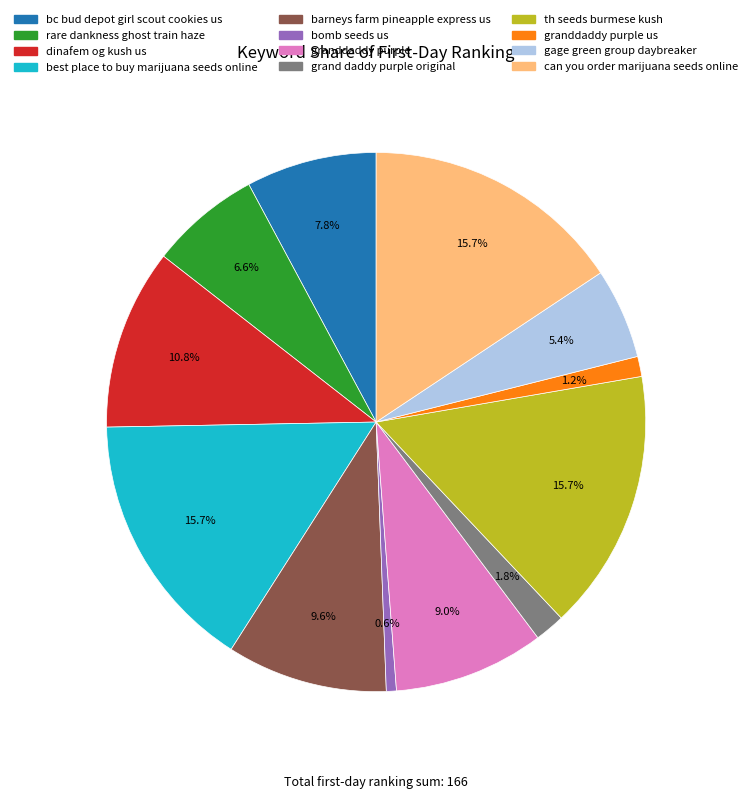

Does any single category account for the majority?

No